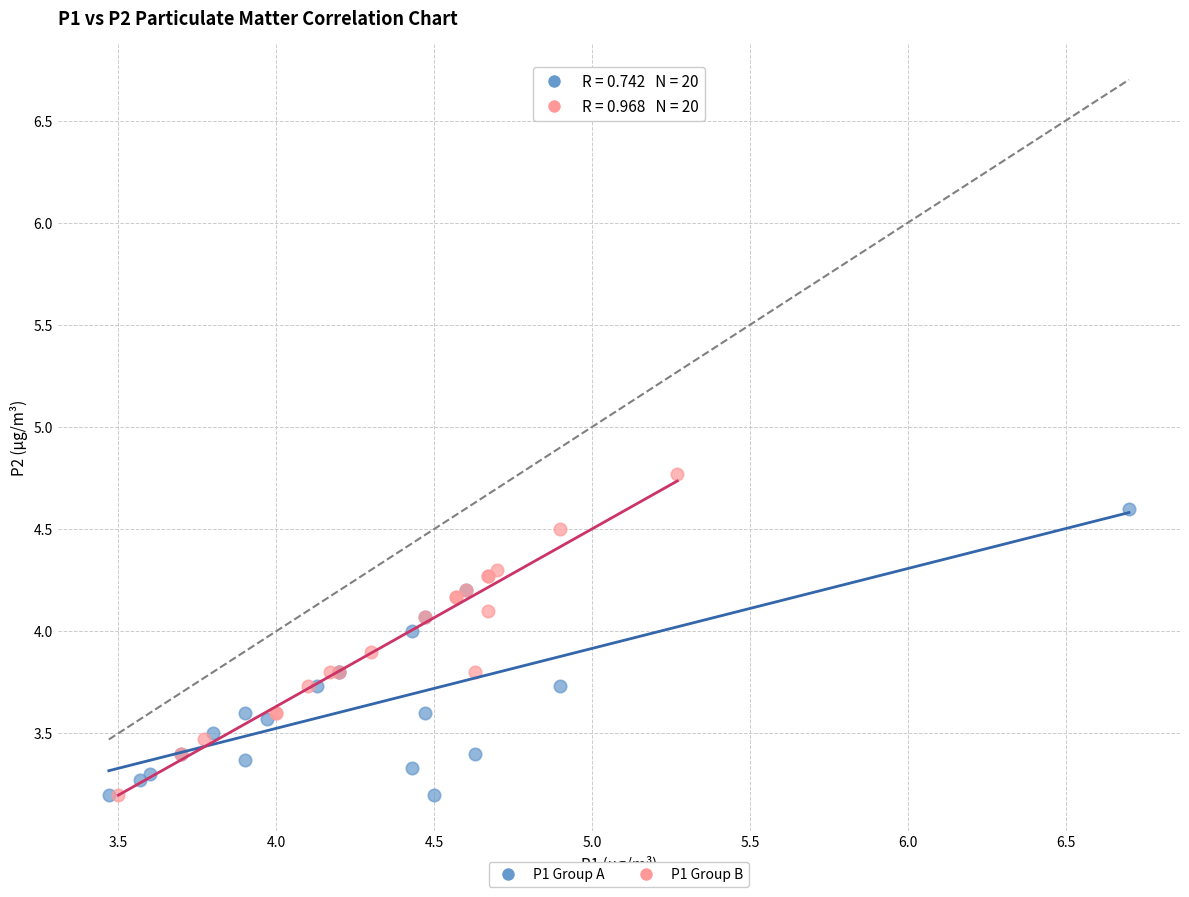

Which series contains the highest Y value?

P1 Group B